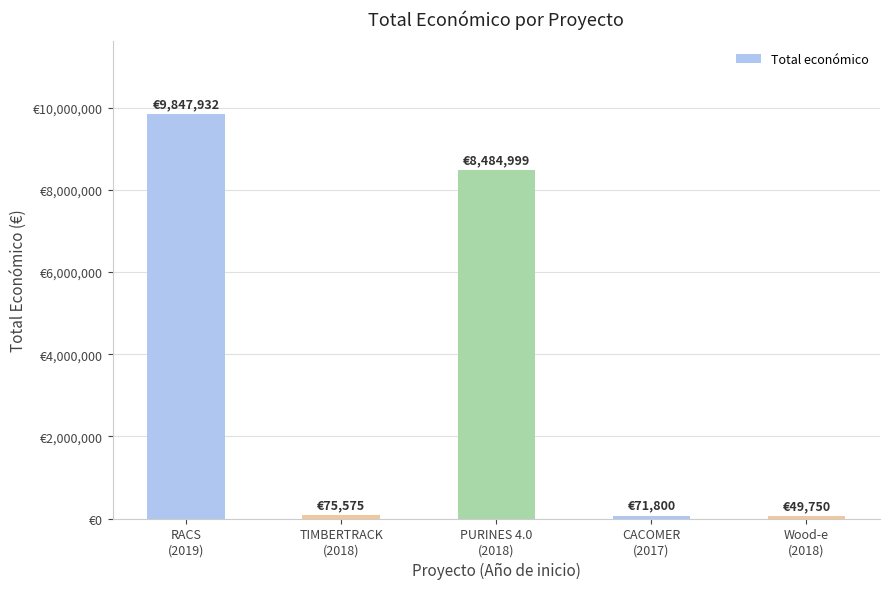

Which label corresponds to the smallest value in the chart?

Wood-e
(2018)